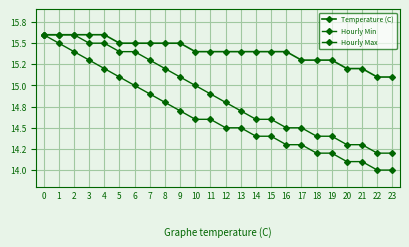

Does the chart have visible grid lines?

Yes